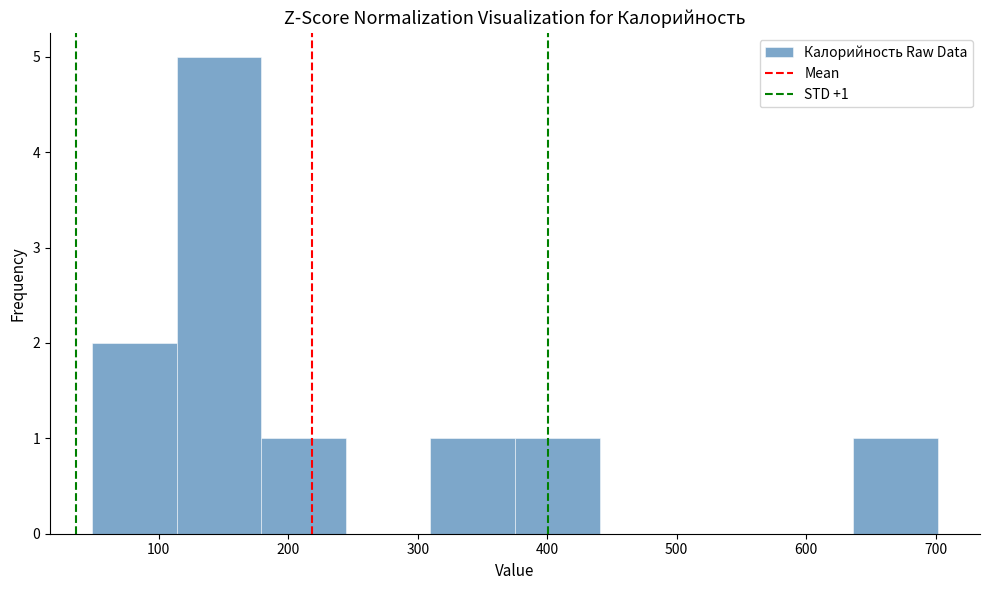

Over which range of the x-axis is the bar tallest?

110 to 180